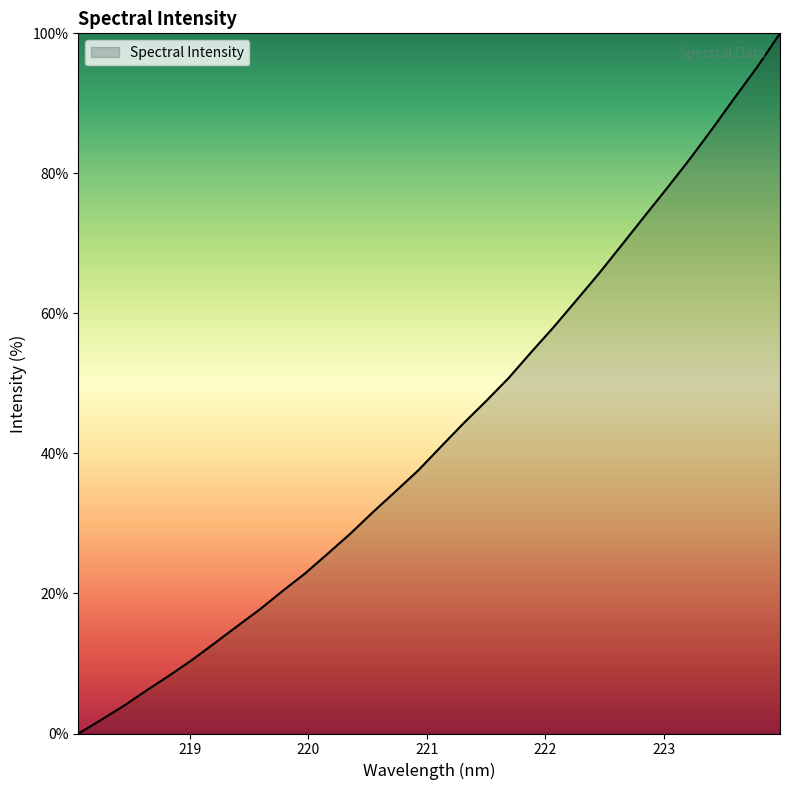

What is the maximum value shown in the chart?

100.0